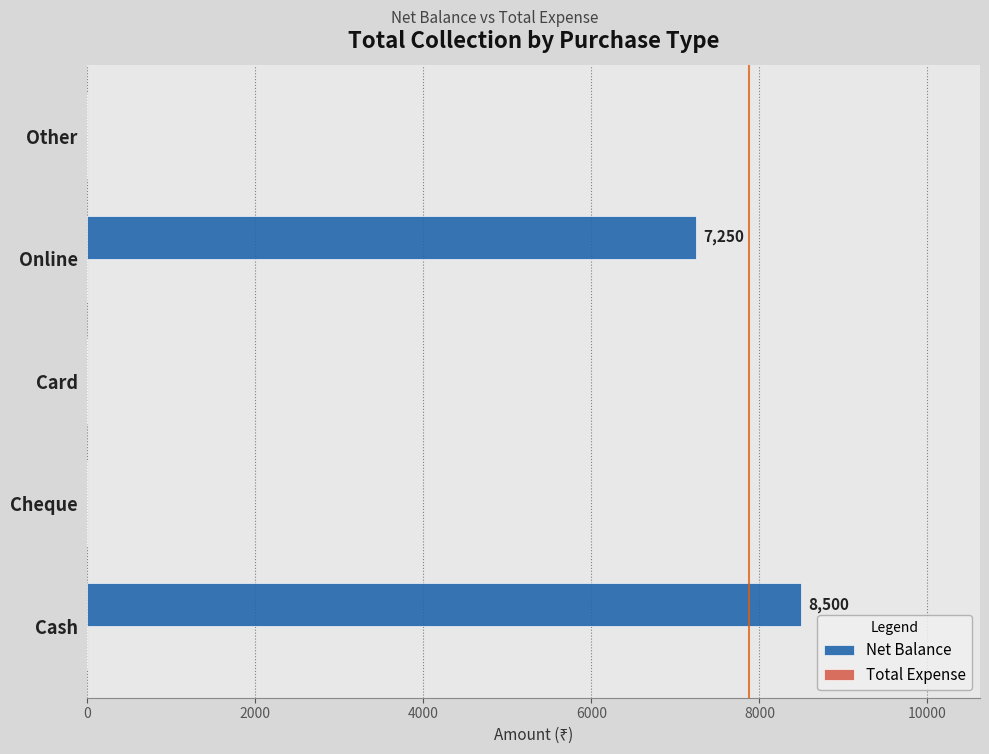

What is the change in value from Cheque to Online?

+7250